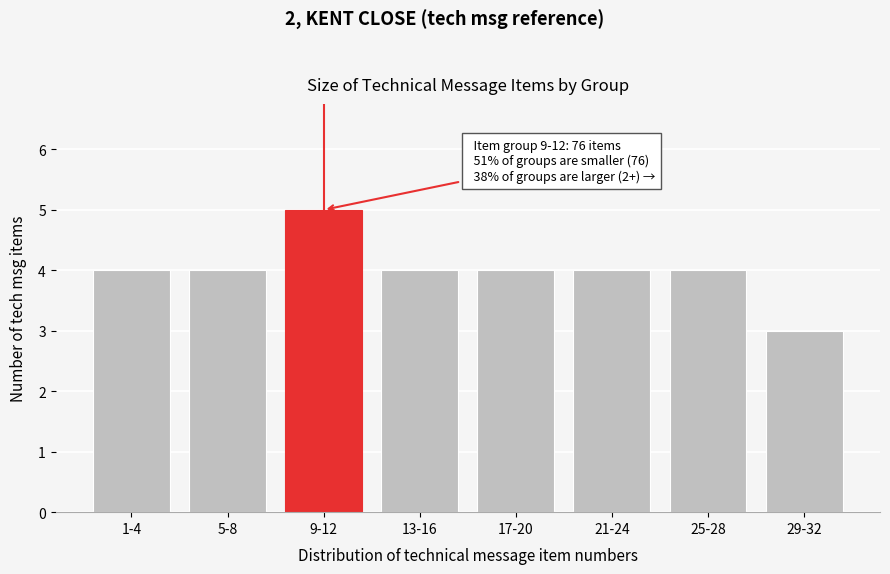

Reading left to right, what are all the values shown in this chart?

1-4=4	5-8=4	9-12=5	13-16=4	17-20=4	21-24=4	25-28=4	29-32=3